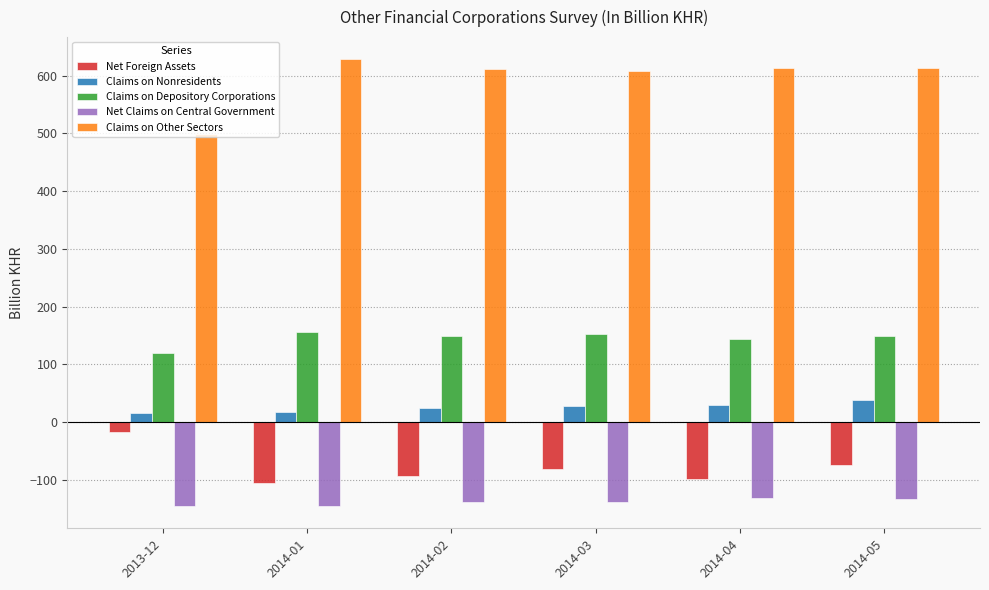

Is the value of Claims on Depository Corporations at 2014-05 greater than the value of Net Claims on Central Government at 2014-01?

Yes